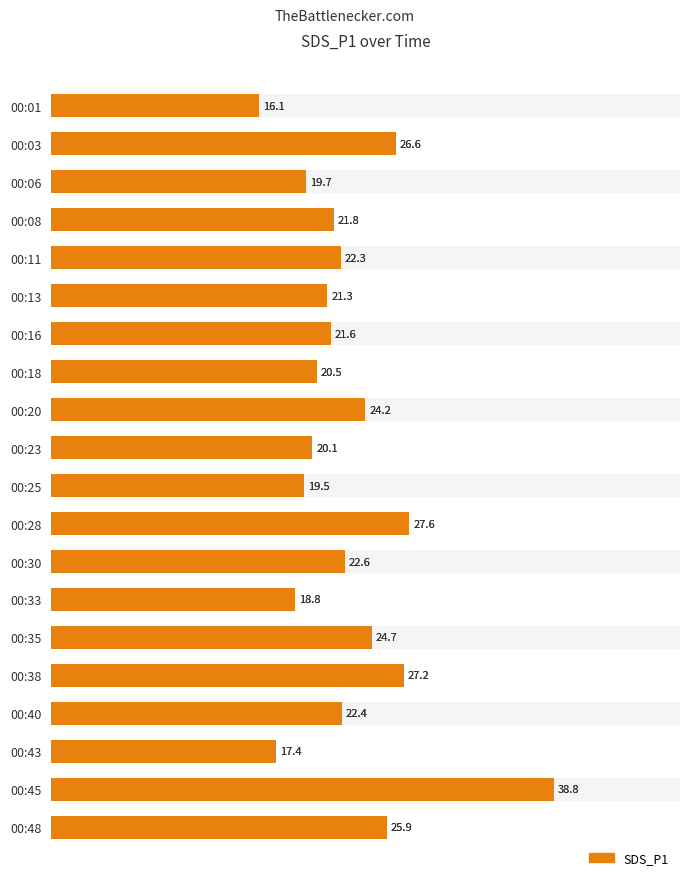

What is the difference between the values at 00:18 and 00:01?

4.4